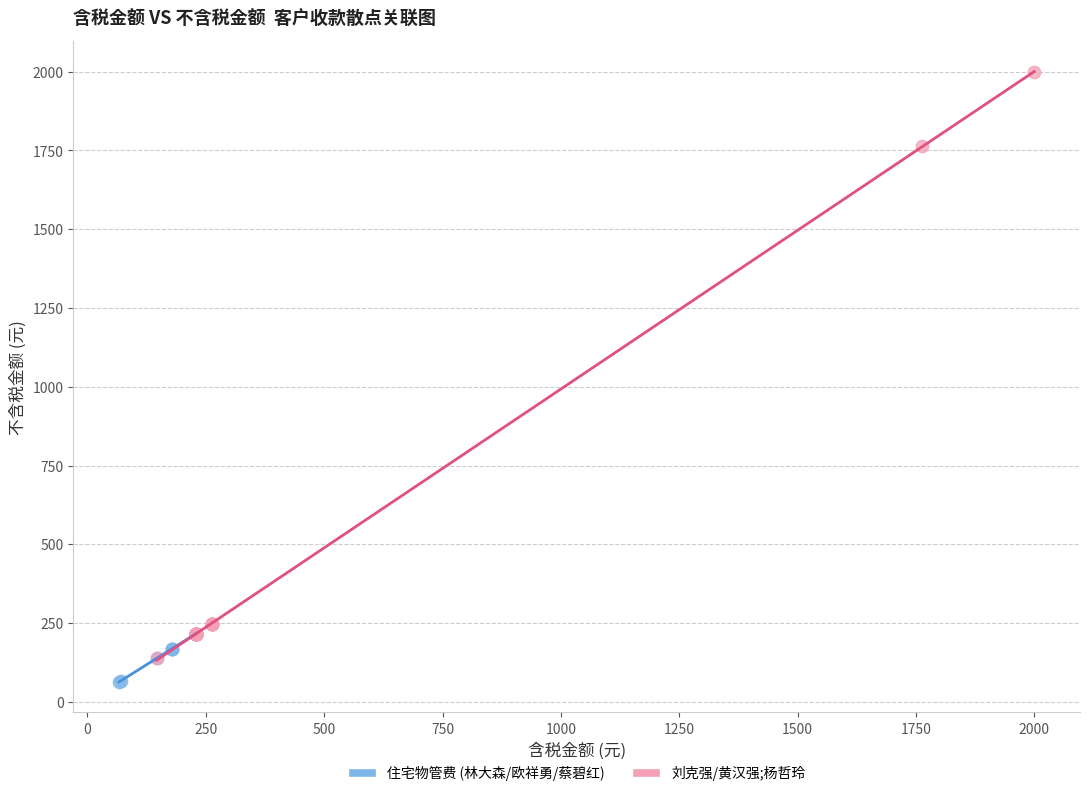

What are all the series names shown in the legend?

住宅物管费 (林大森/欧祥勇/蔡碧红), 刘克强/黄汉强;杨哲玲